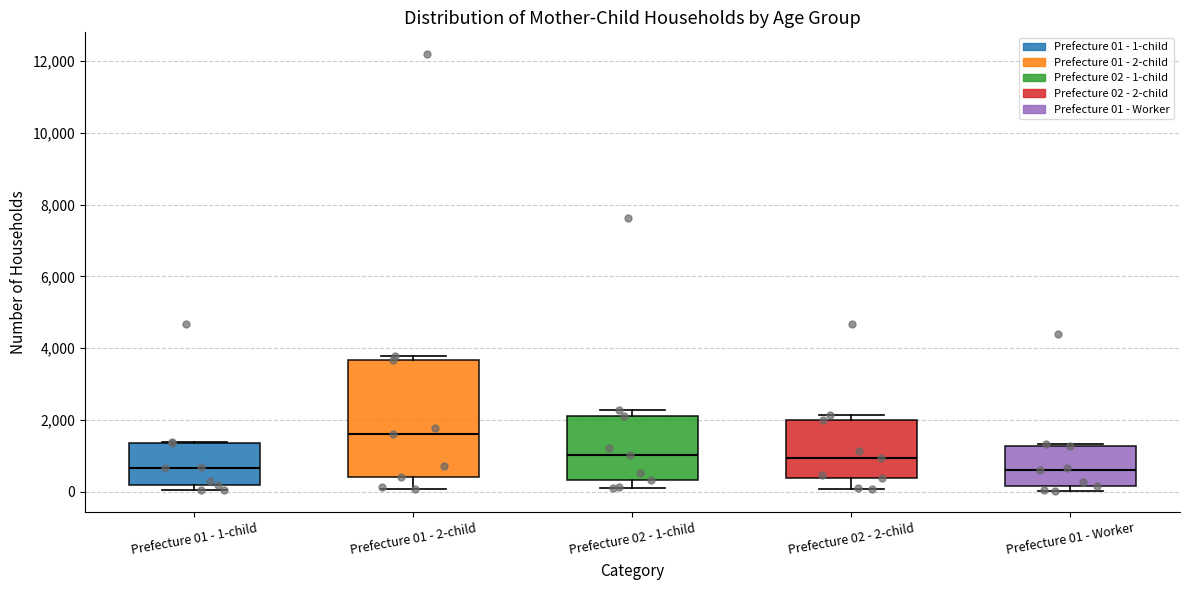

Reading left to right, transcribe this box plot: for each box, give where its median line is, the range the box spans, and where its two whiskers end, as read against the y-axis. The values are not printed on the chart, so give them approximately, as read against the axis.

Prefecture 01 - 1-child: median 600, box 200 to 1400, whiskers 0 to 1400
Prefecture 01 - 2-child: median 1600, box 400 to 3600, whiskers 0 to 3800
Prefecture 02 - 1-child: median 1000, box 400 to 2200, whiskers 0 to 2200 (just above the box's upper edge)
Prefecture 02 - 2-child: median 1000, box 400 to 2000, whiskers 0 to 2200
Prefecture 01 - Worker: median 600, box 200 to 1200, whiskers 0 to 1400